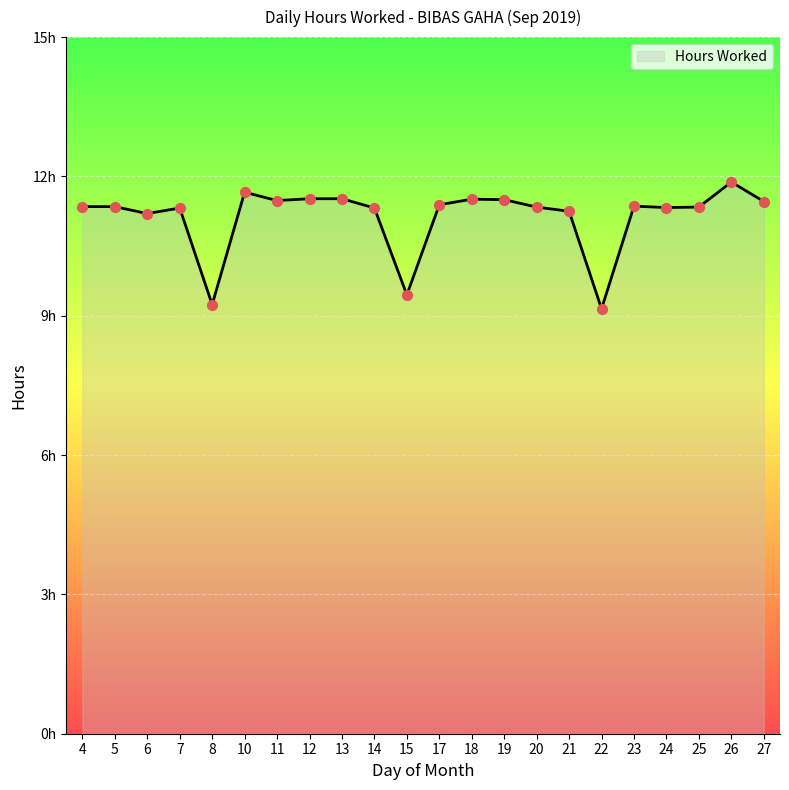

Which has a higher value, 23 or 5?

23